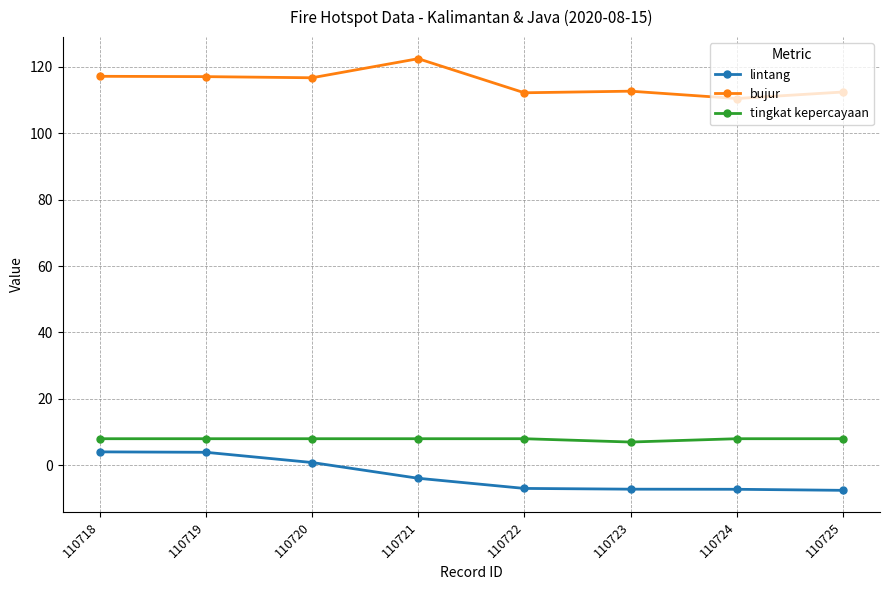

True or false: tingkat kepercayaan and bujur intersect in this chart.

False